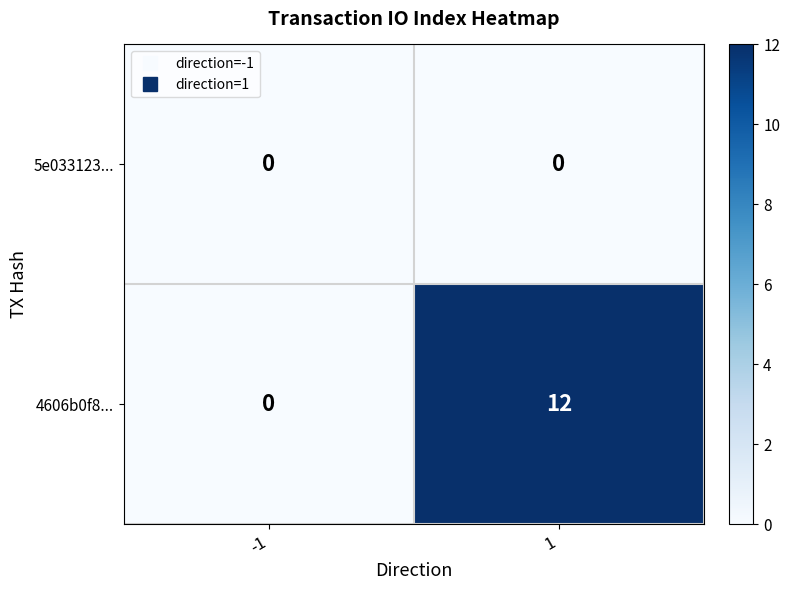

Reading left to right, extract all data points from this chart.

5e033123...: -1=0	1=0
4606b0f8...: -1=0	1=12